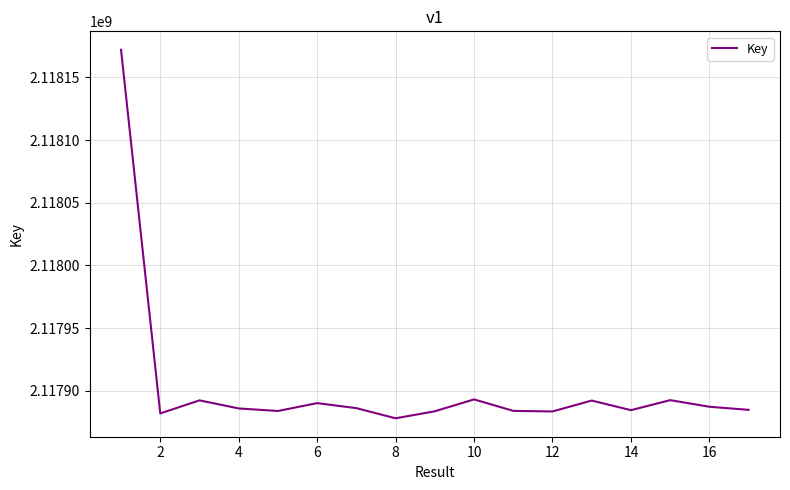

Does the chart have visible grid lines?

Yes